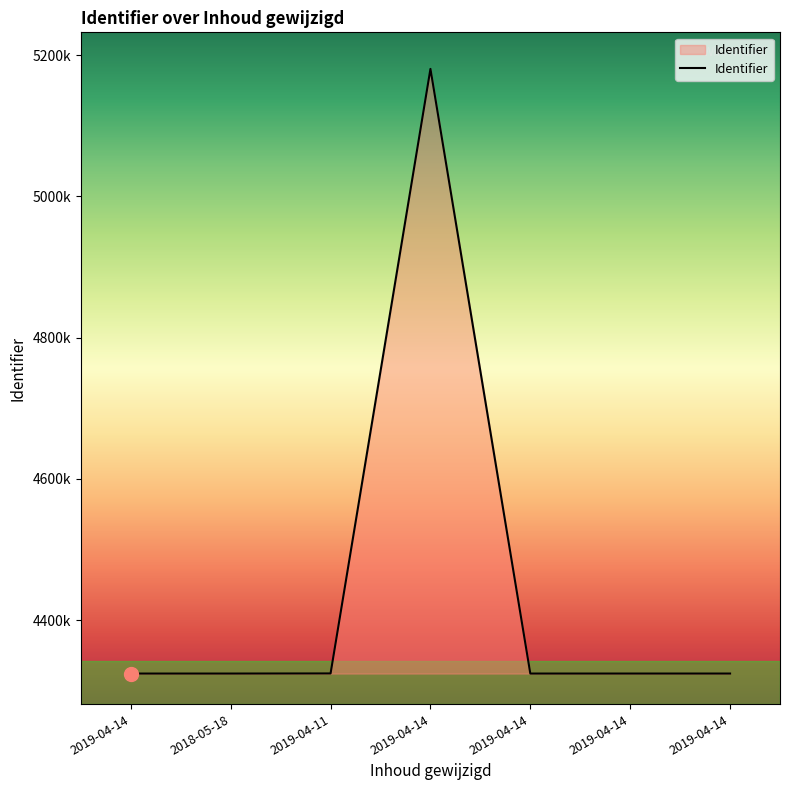

Does the chart display data point markers on the line(s)?

No